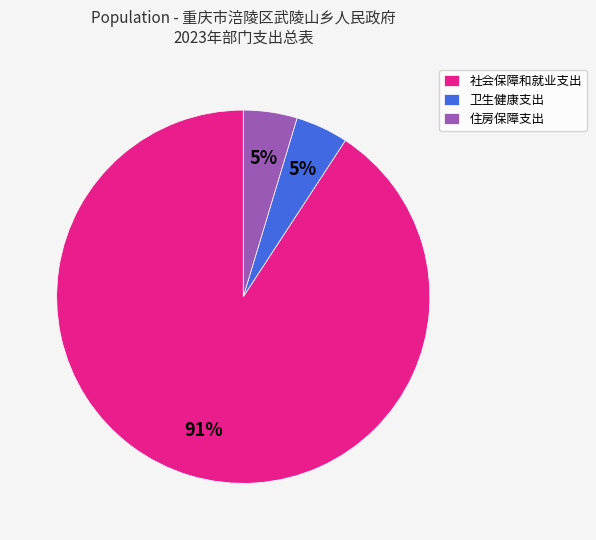

What percentage is the 卫生健康支出 slice, to the nearest percent?

5%